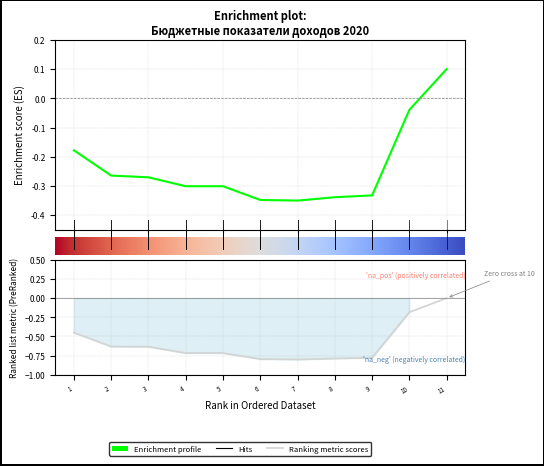

The value of Исполнено на 01.10.2020 (тыс. руб.) at Доходы от уплаты акцизов на дизельное топливо is -0.2. True or false?

False